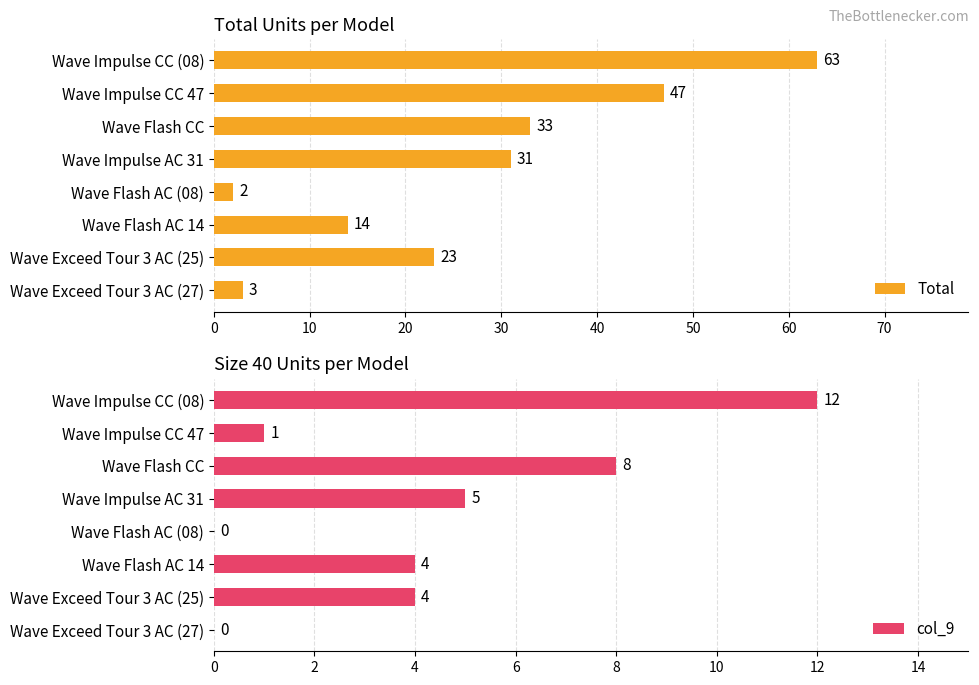

How many Total values are between 14 and 47?

5